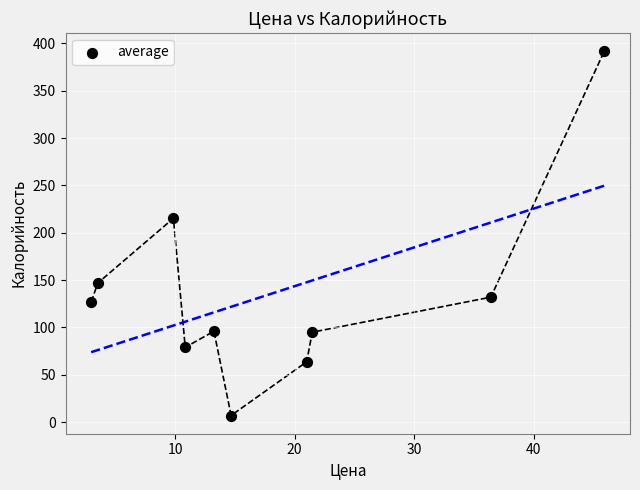

What Y value in the scatter plot is closest to 199?

215.3